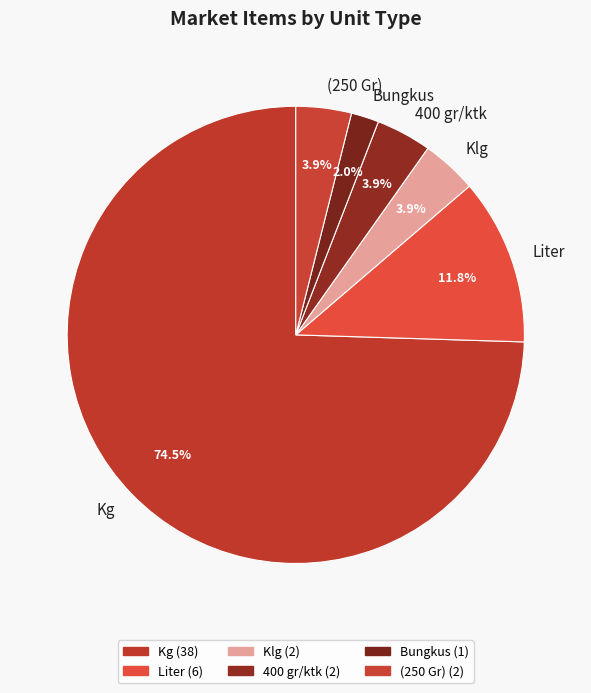

To the nearest percent, what is the combined percentage of Liter and Klg?

16%